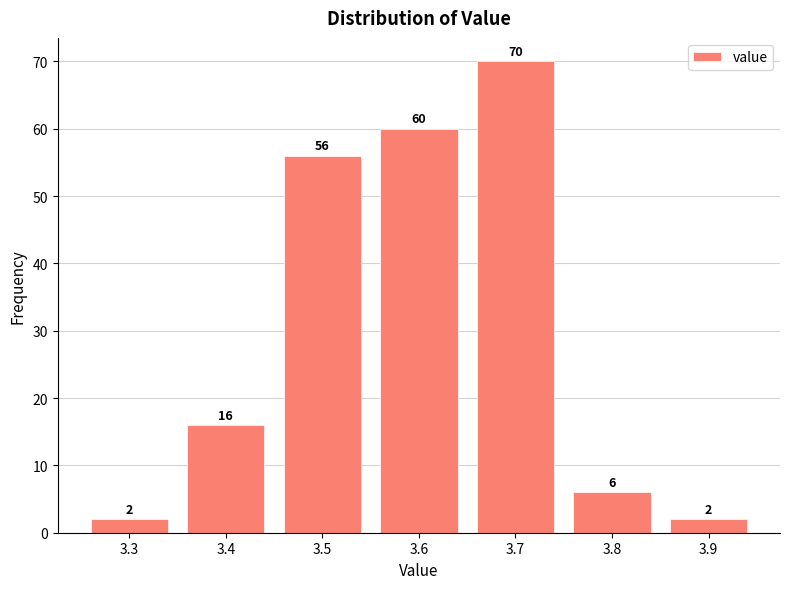

Reading left to right, transcribe this chart: for each bar, give the range it covers on the x-axis and its height.

3.25 to 3.35: 2
3.35 to 3.45: 16
3.45 to 3.55: 56
3.55 to 3.65: 60
3.65 to 3.75: 70
3.75 to 3.85: 6
3.85 to 3.95: 2